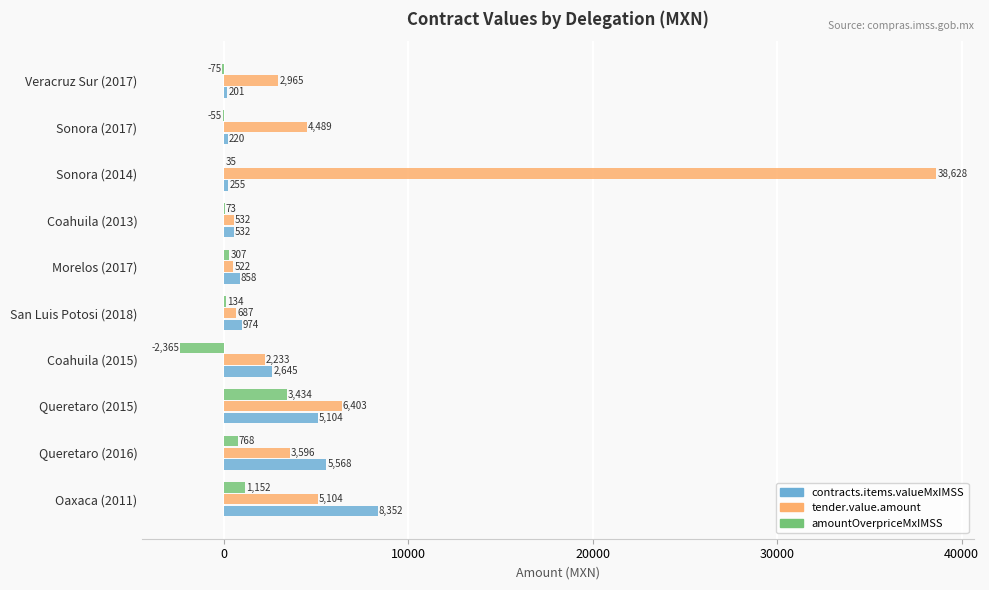

What is the greatest value displayed?

38628.0